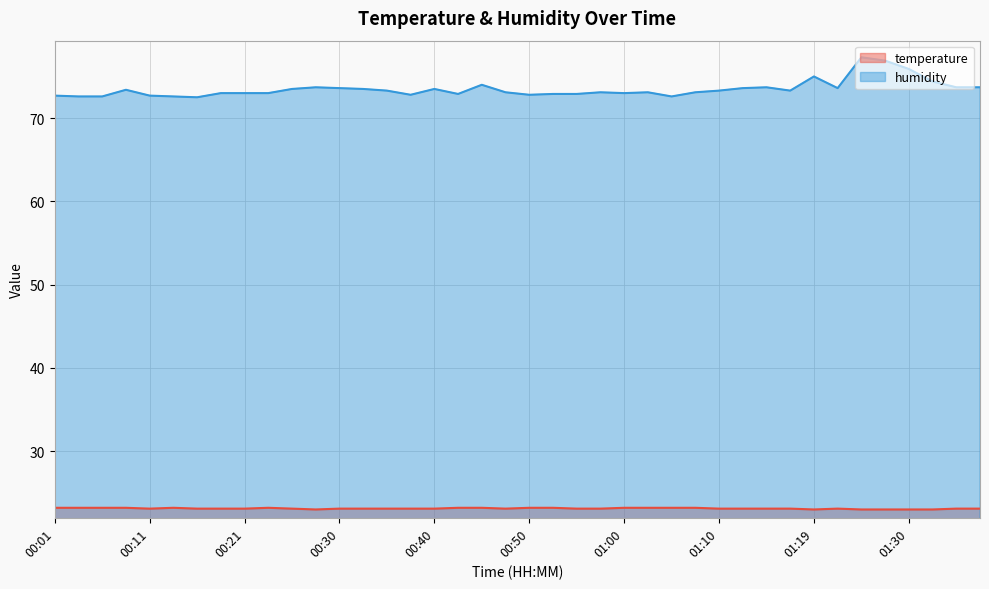

How many distinct data groups are displayed?

2